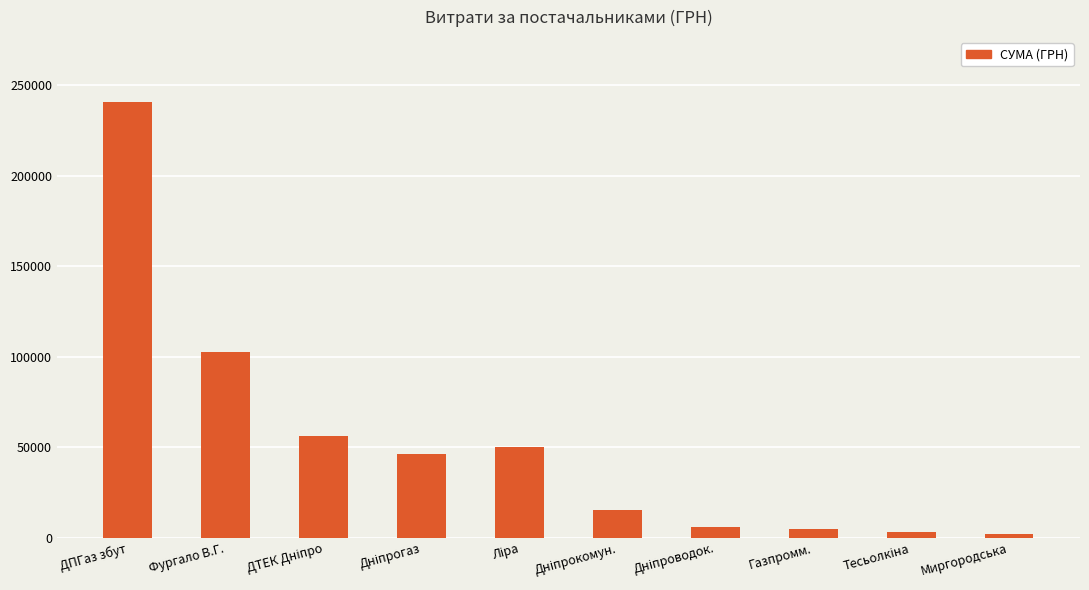

What is the average value?

52569.3